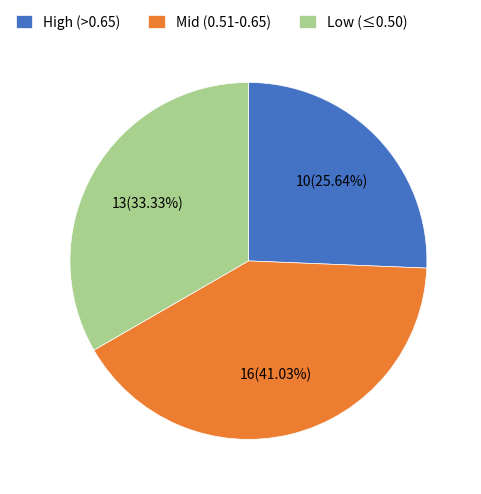

Is Mid (0.51-0.65) the majority of the pie?

No